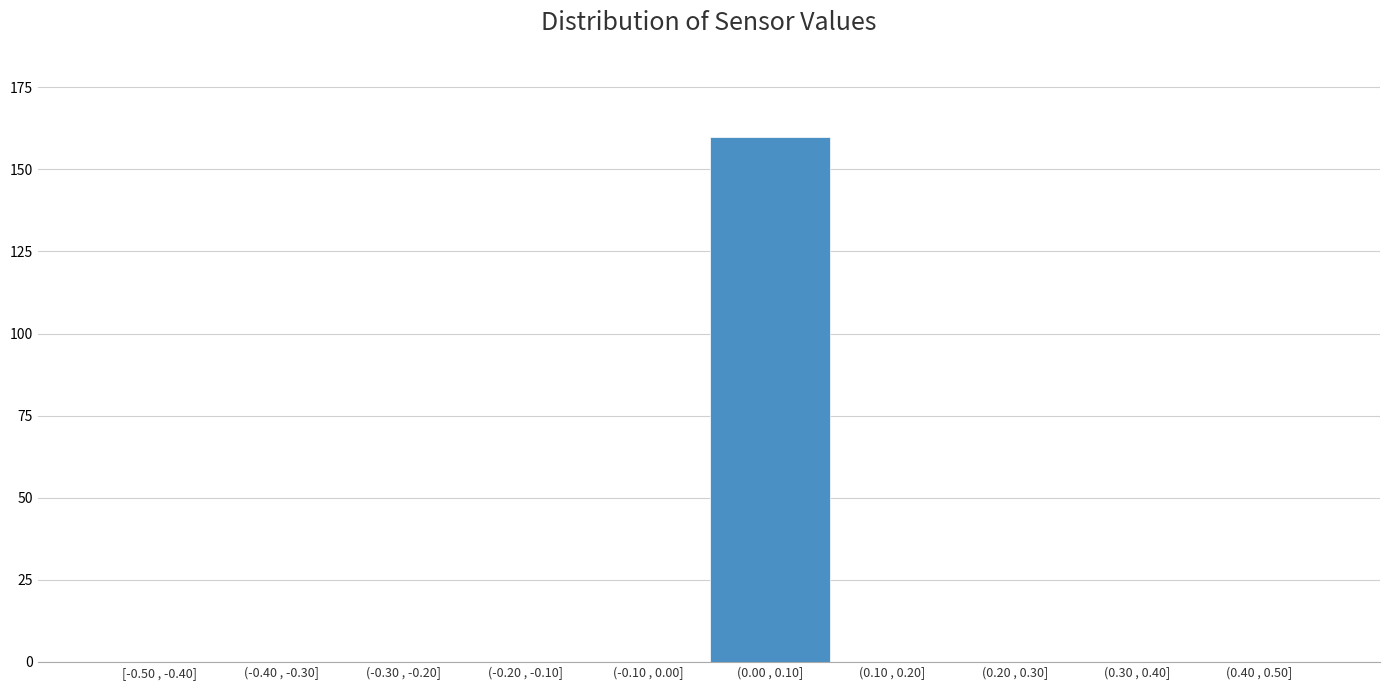

Reading right to left, extract all data points from this chart.

(0.40 , 0.50]=0	(0.30 , 0.40]=0	(0.20 , 0.30]=0	(0.10 , 0.20]=0	(0.00 , 0.10]=160	(-0.10 , 0.00]=0	(-0.20 , -0.10]=0	(-0.30 , -0.20]=0	(-0.40 , -0.30]=0	[-0.50 , -0.40]=0